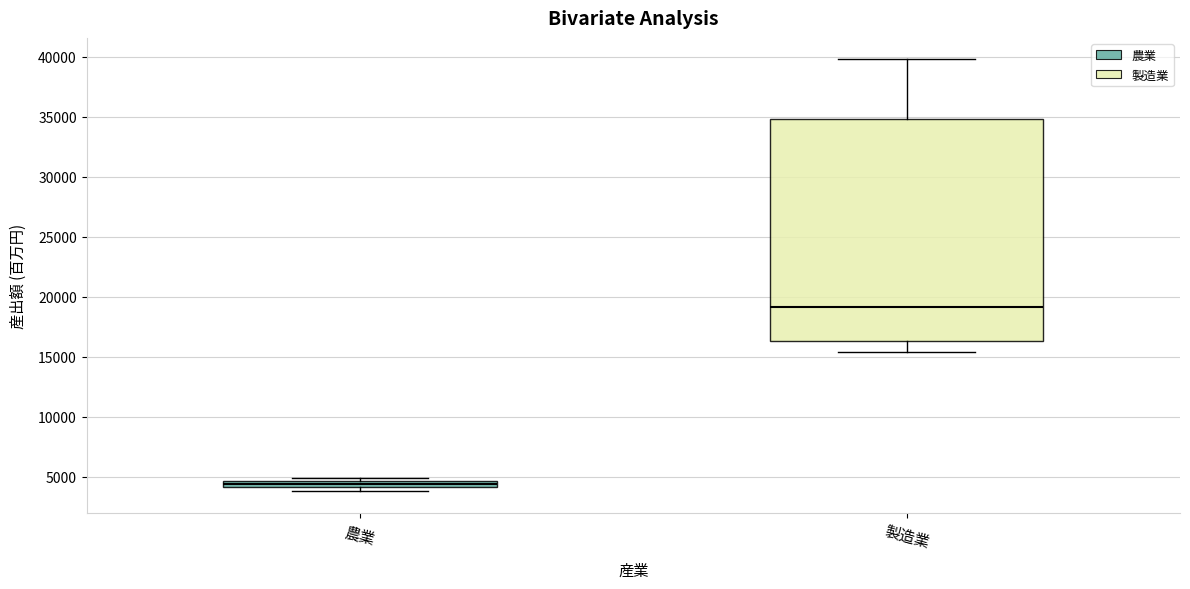

Which box's median line is the highest?

製造業